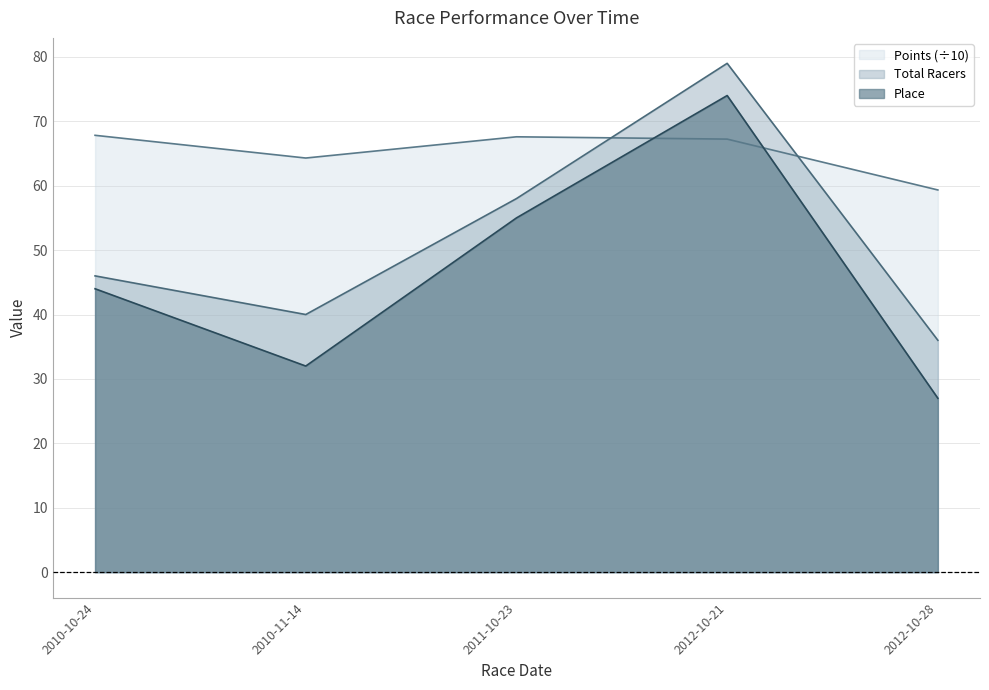

Which label corresponds to the smallest value in the chart?

2012-10-28